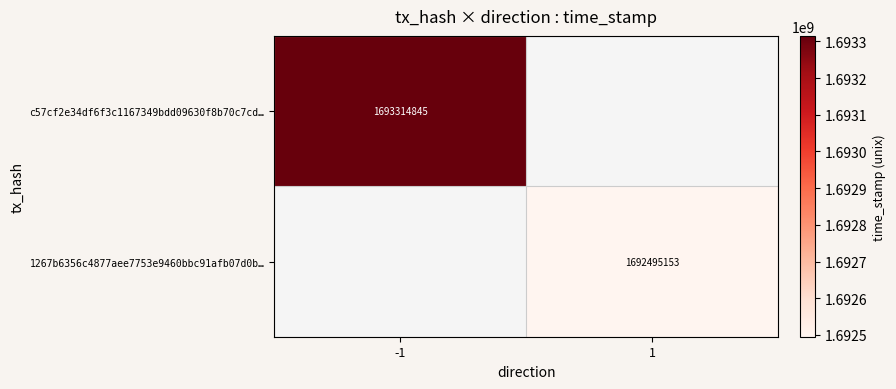

The value of c57cf2e34df6f3c1167349bdd09630f8b70c7cd… at -1 is 3001743810. True or false?

False